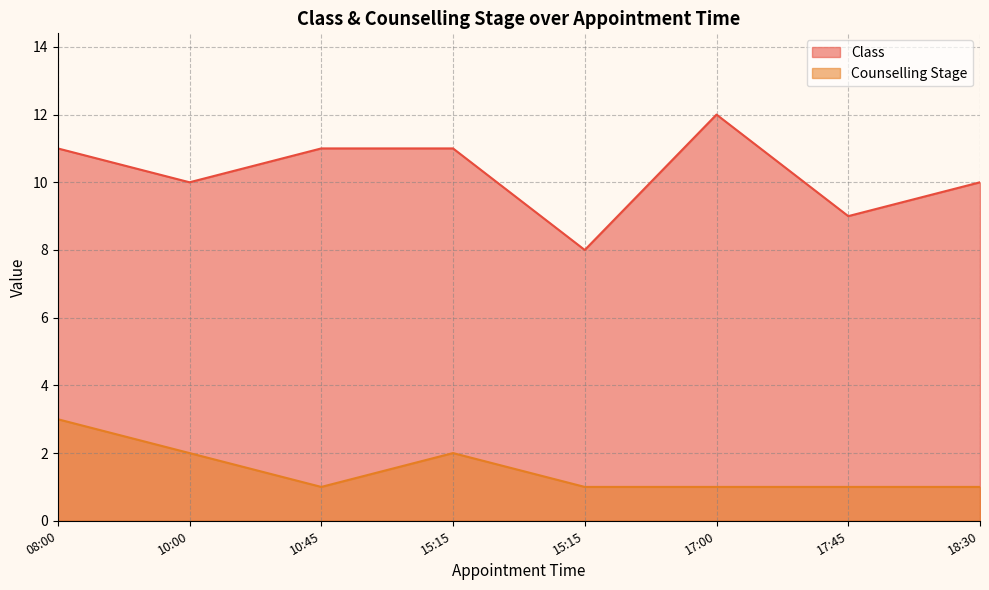

What is the lowest value of the Counselling Stage series?

1